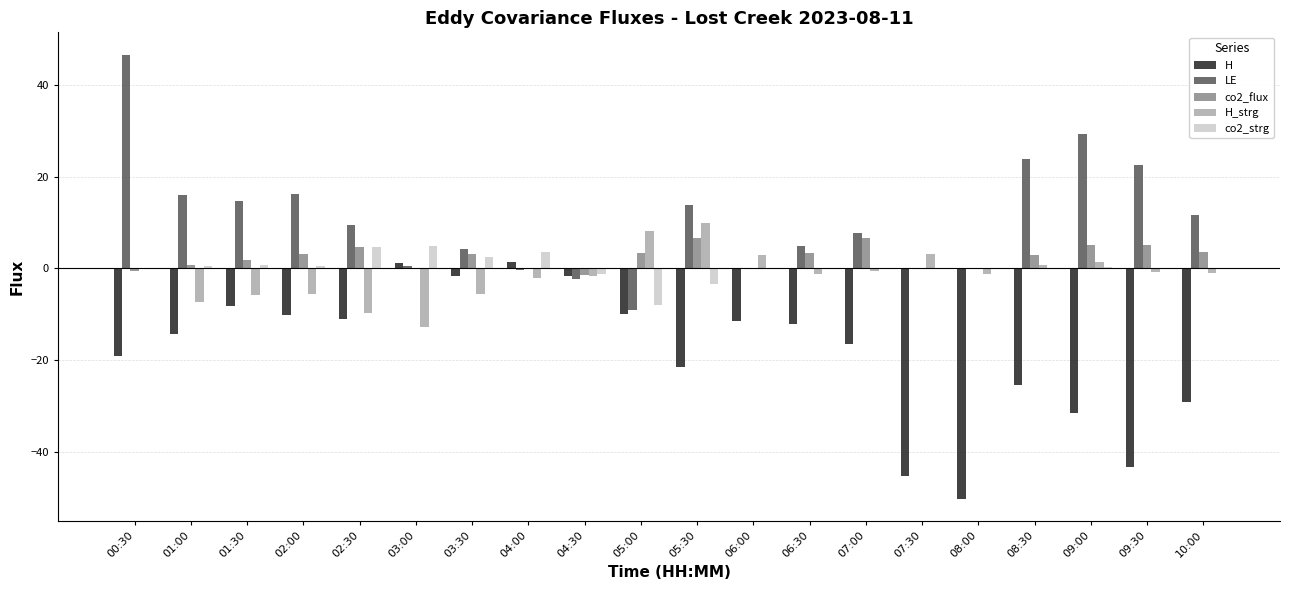

Which category has the highest value across all series?

00:30